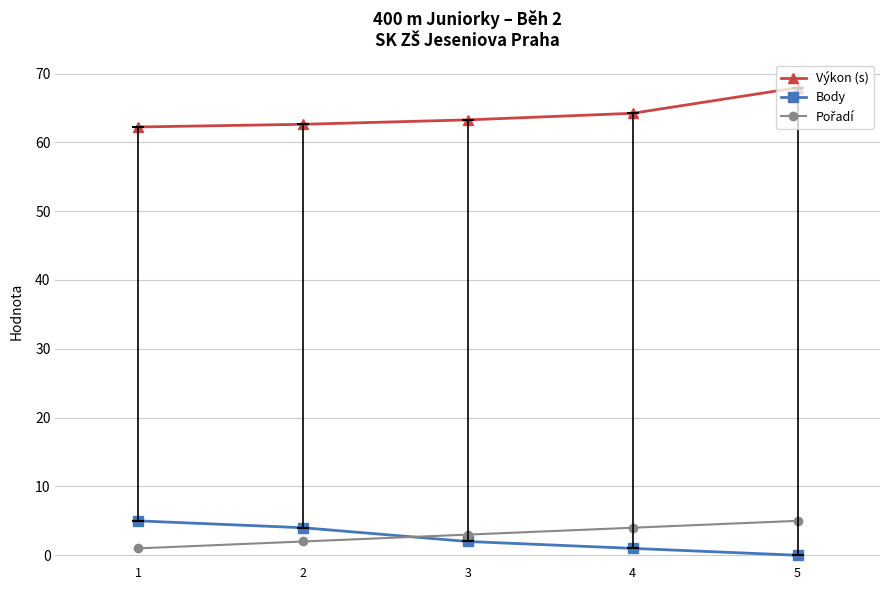

True or false: Výkon (s) has a value of 100.2 at 5.

False